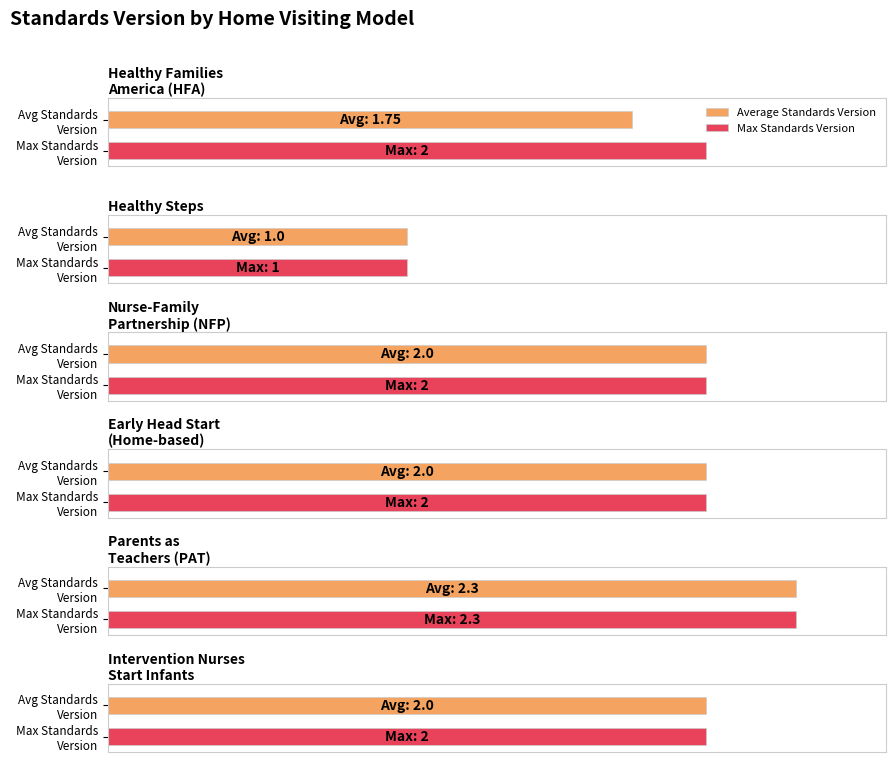

What is the value of the Average Standards Version bar at the 4th from the left?

2.0